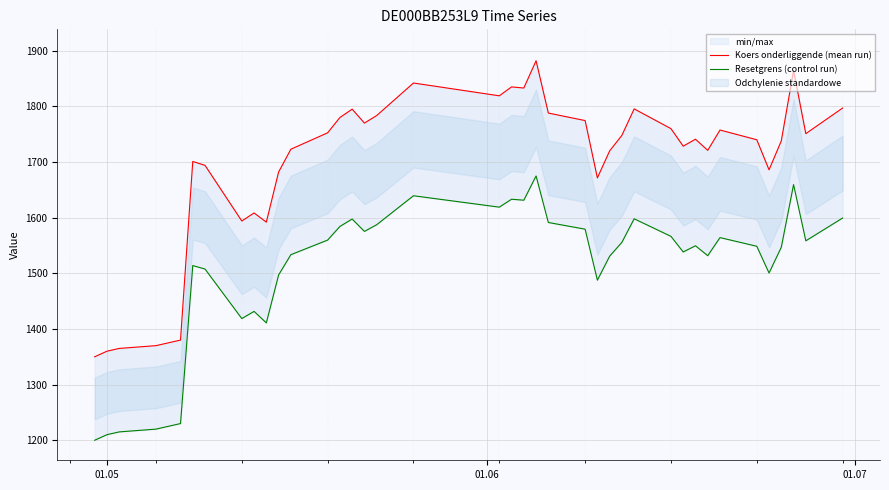

What is the sum of all Resetgrens (control run) values?

60221.0